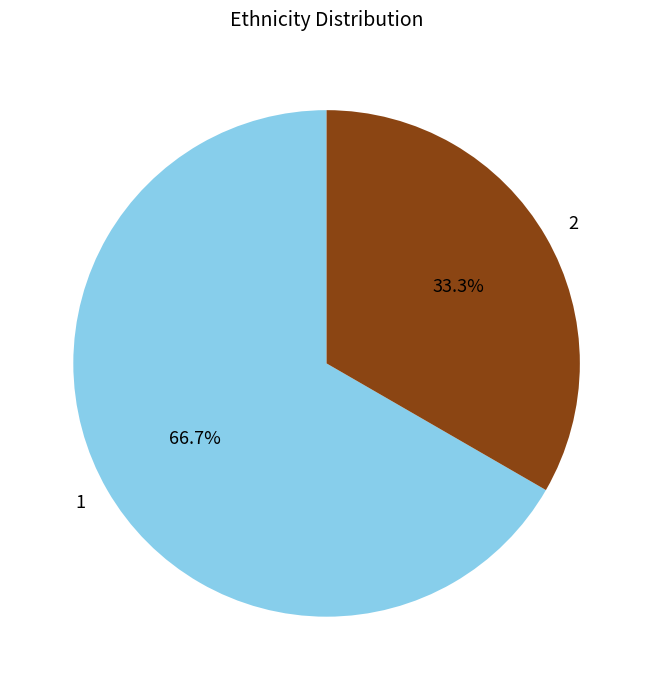

To the nearest percent, what is the average slice percentage?

50%